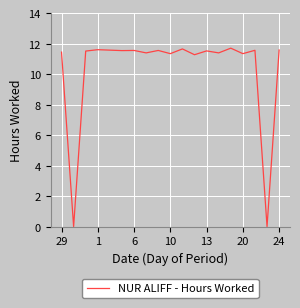

What is the maximum value shown in the chart?

11.7